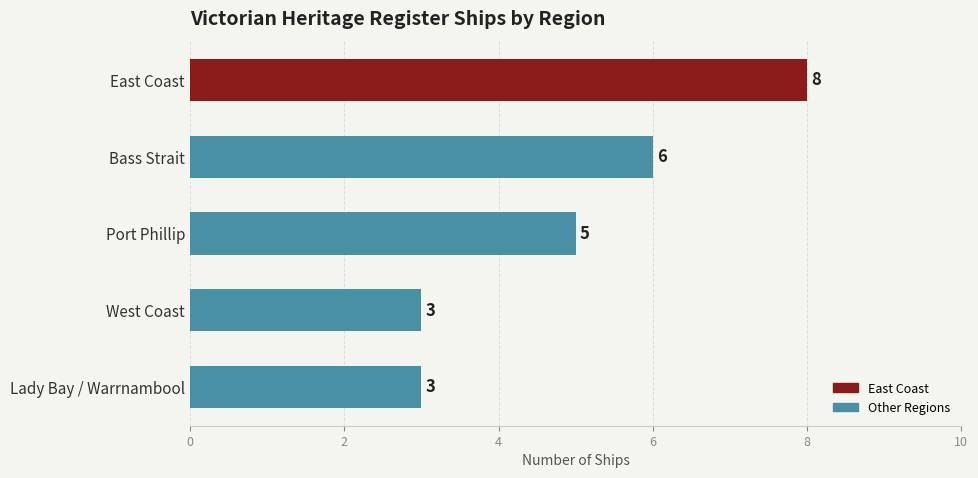

Count the number of data series in this chart.

1